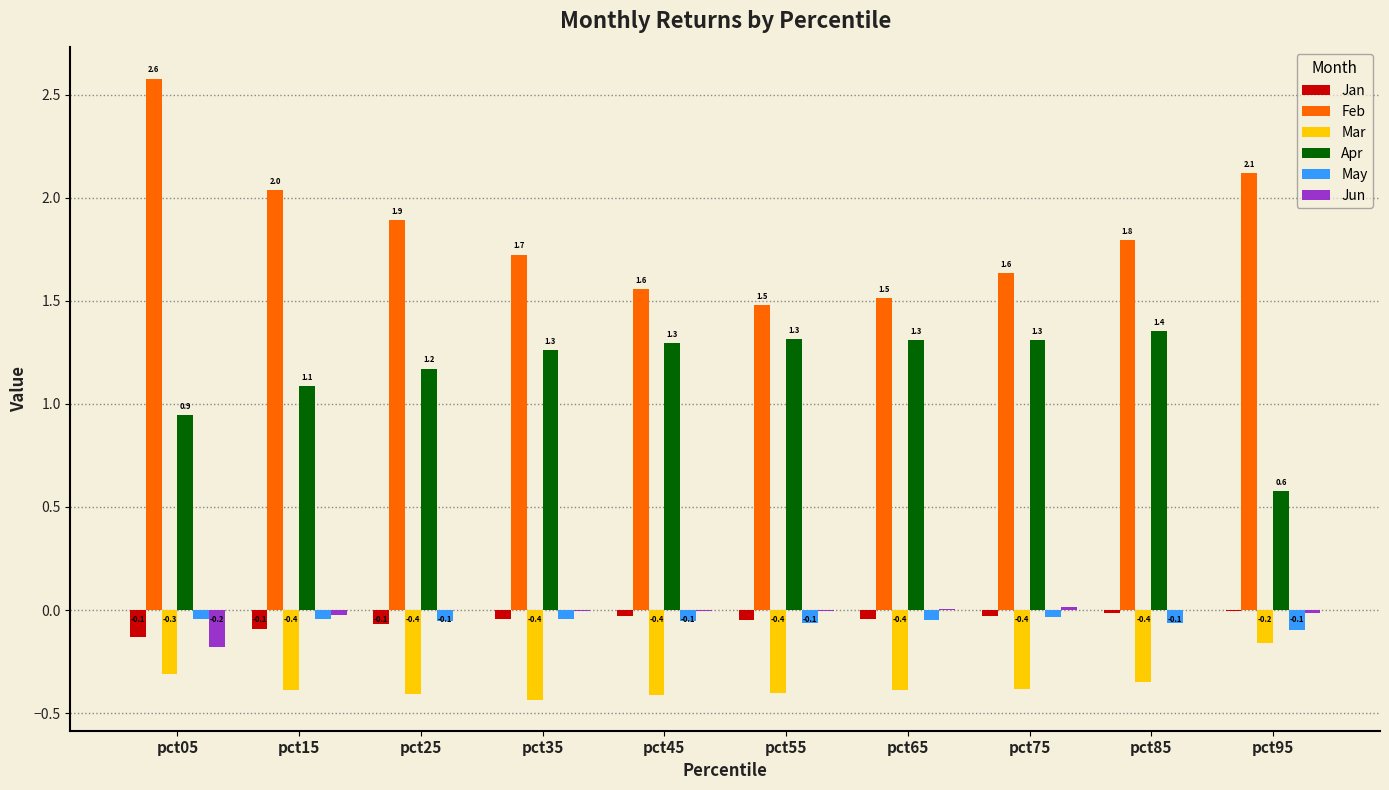

What is the approximate value of Feb at pct95?

2.1